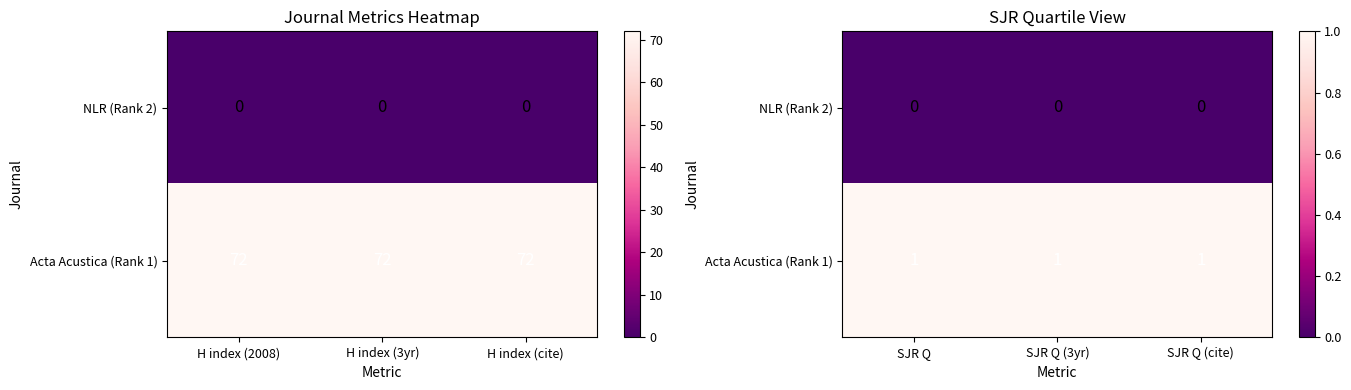

Which category has the lowest value in the Acta Acustica (Rank 1) series?

SJR Q